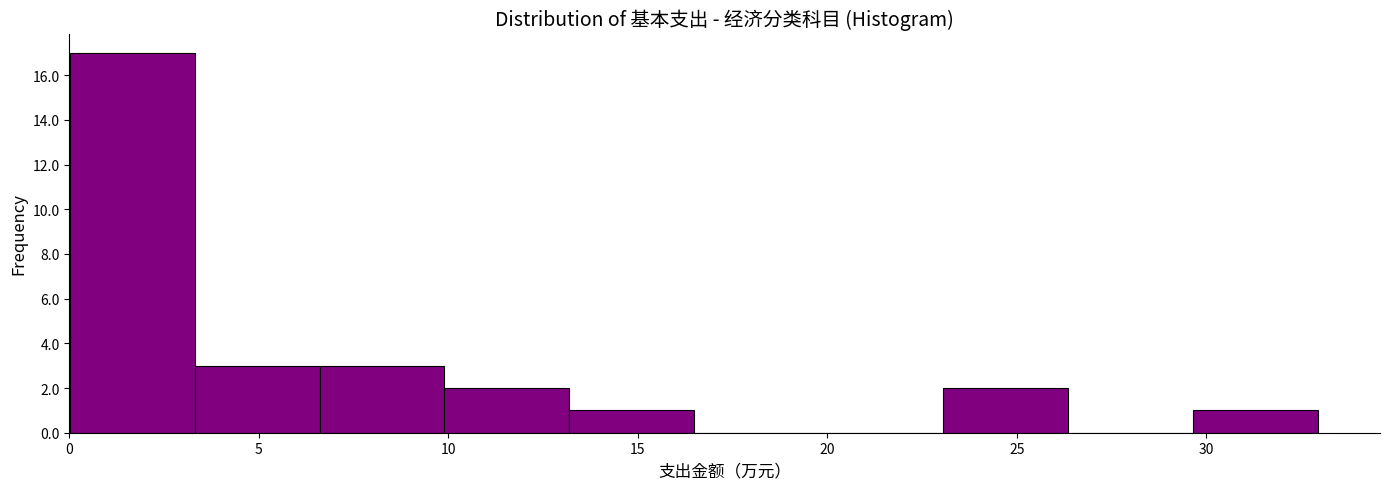

Which range on the x-axis has the tallest bar?

0.0 to 3.5